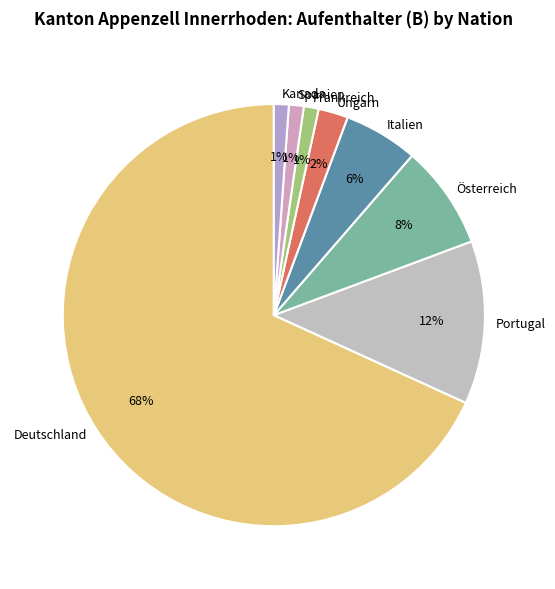

Which has a higher value, Ungarn or Spanien?

Ungarn